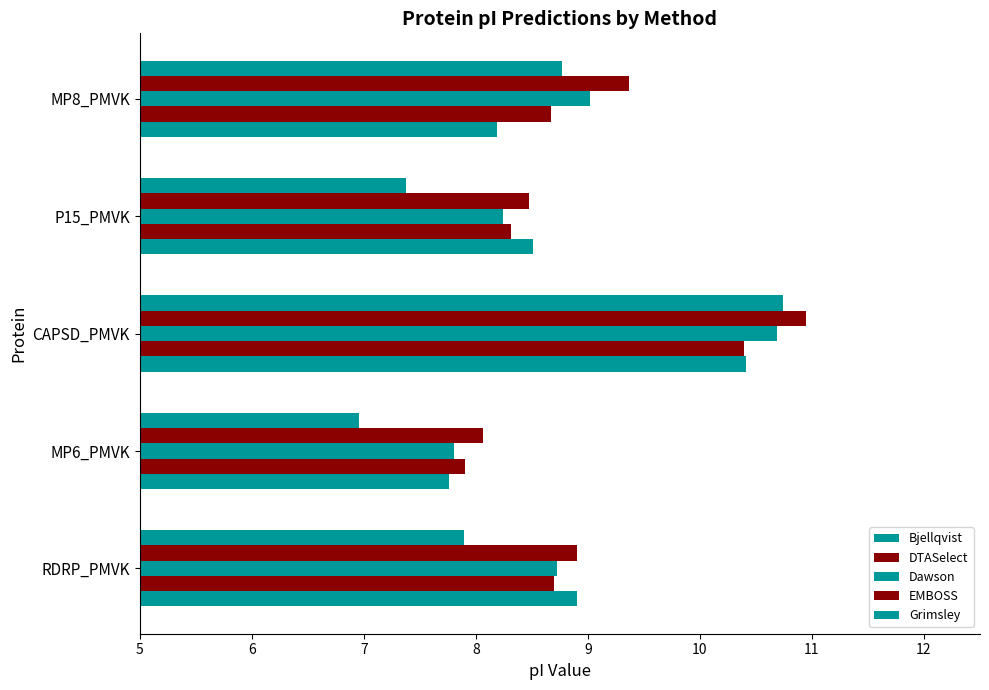

Reading left to right, transcribe all the data shown in this chart.

Bjellqvist: 8.9	7.8	10.4	8.5	8.2
DTASelect: 8.7	7.9	10.4	8.3	8.7
Dawson: 8.7	7.8	10.7	8.2	9.0
EMBOSS: 8.9	8.1	10.9	8.5	9.4
Grimsley: 7.9	7.0	10.7	7.4	8.8